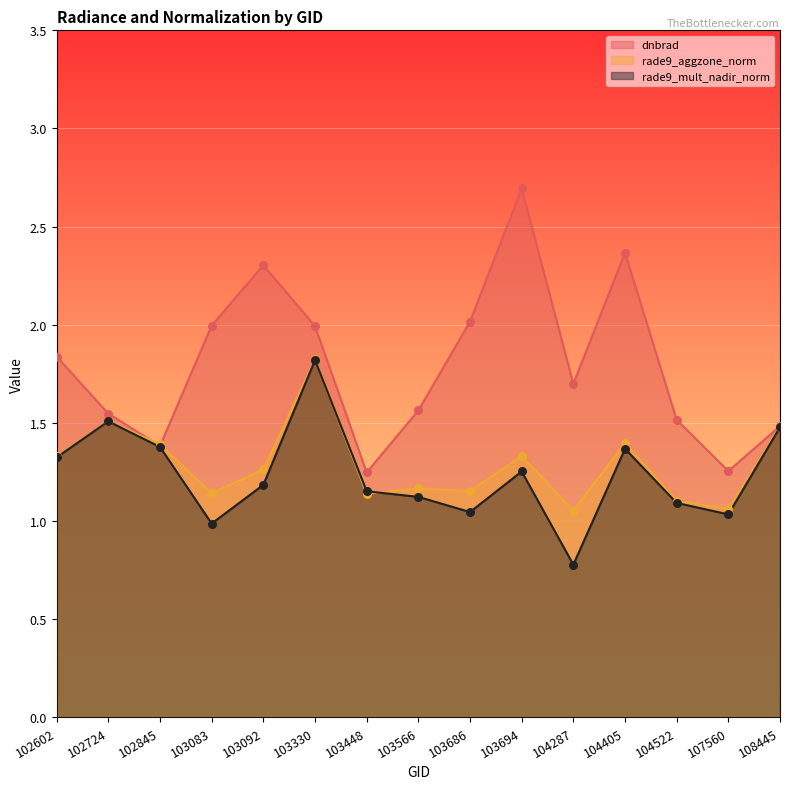

Is the value of rade9_mult_nadir_norm at 103092 greater than the value of dnbrad at 103448?

No